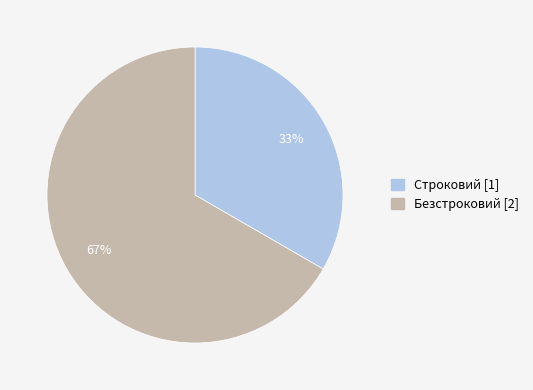

To the nearest percent, what portion does Строковий represent?

33%